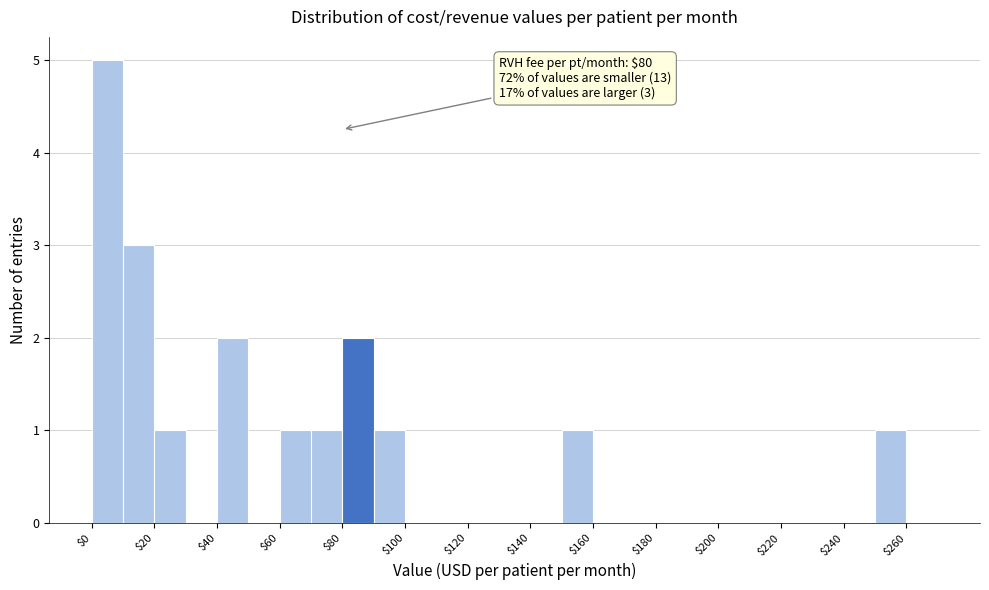

Which range on the x-axis has the tallest bar?

0 to 10